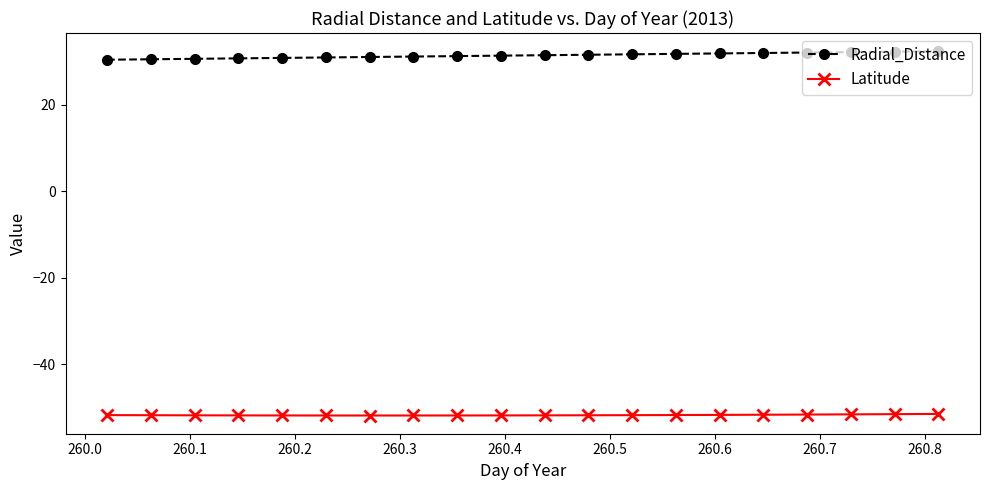

How many lines are shown in the chart?

2